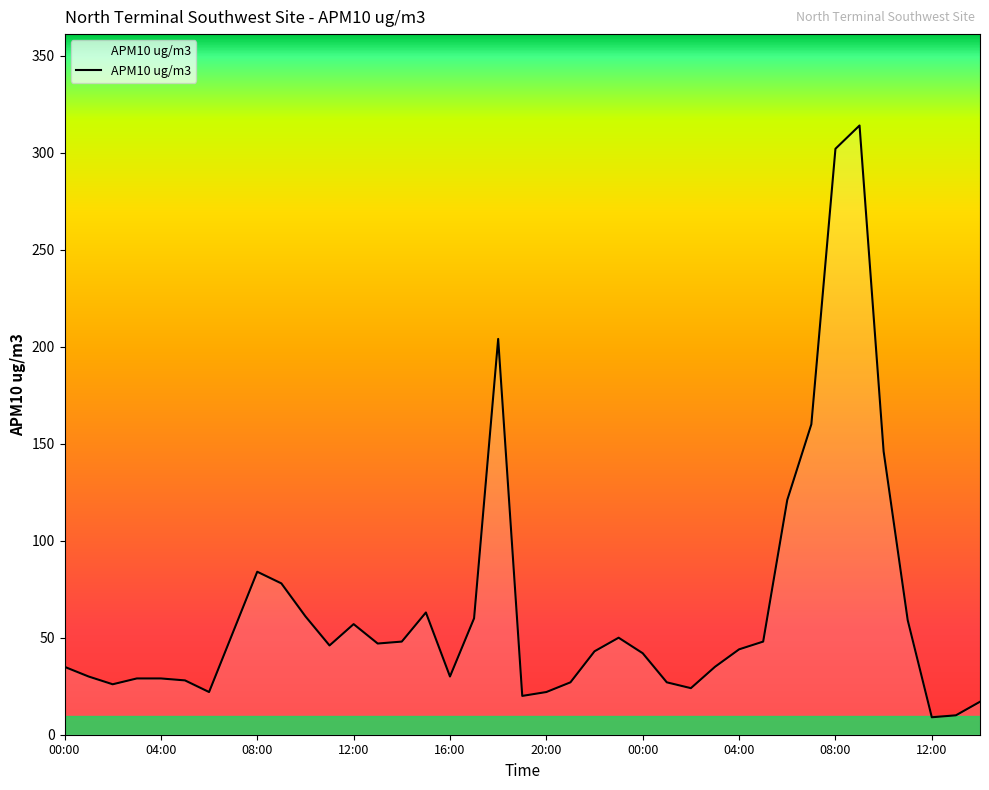

What is the difference between the maximum and minimum values?

305